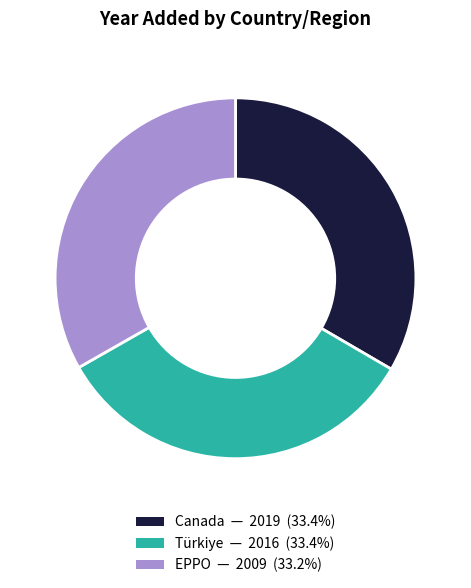

Is the sum of Canada and EPPO greater than half?

Yes